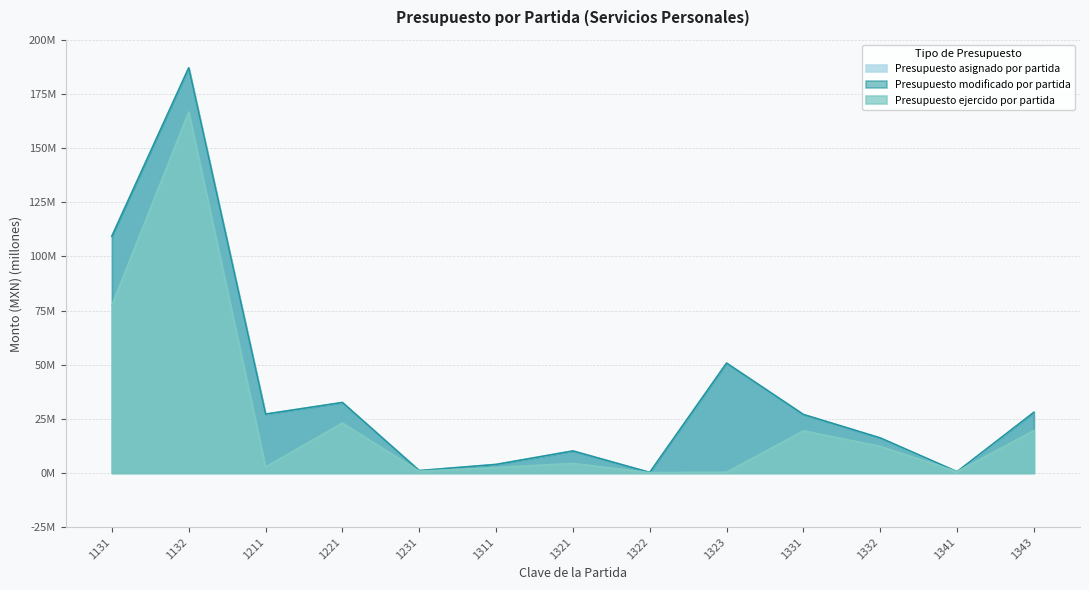

What is the sum of the Presupuesto asignado por partida values at 1331 and 1132?

214.0